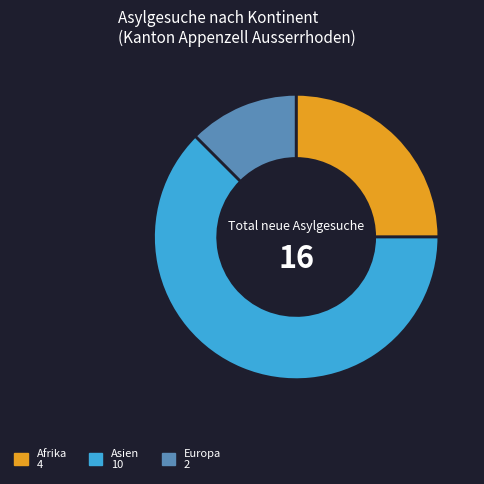

Combined, do Asien and Afrika account for over 50%?

Yes